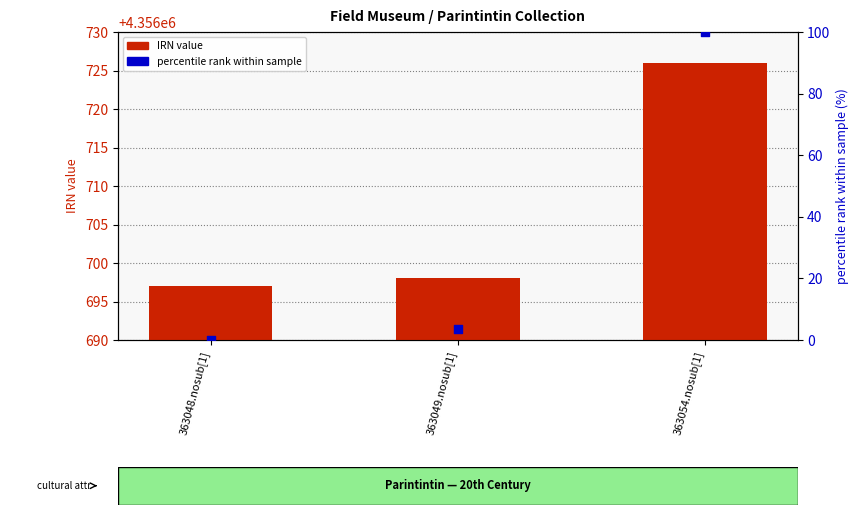

Which series has the largest total across all categories?

IRN value